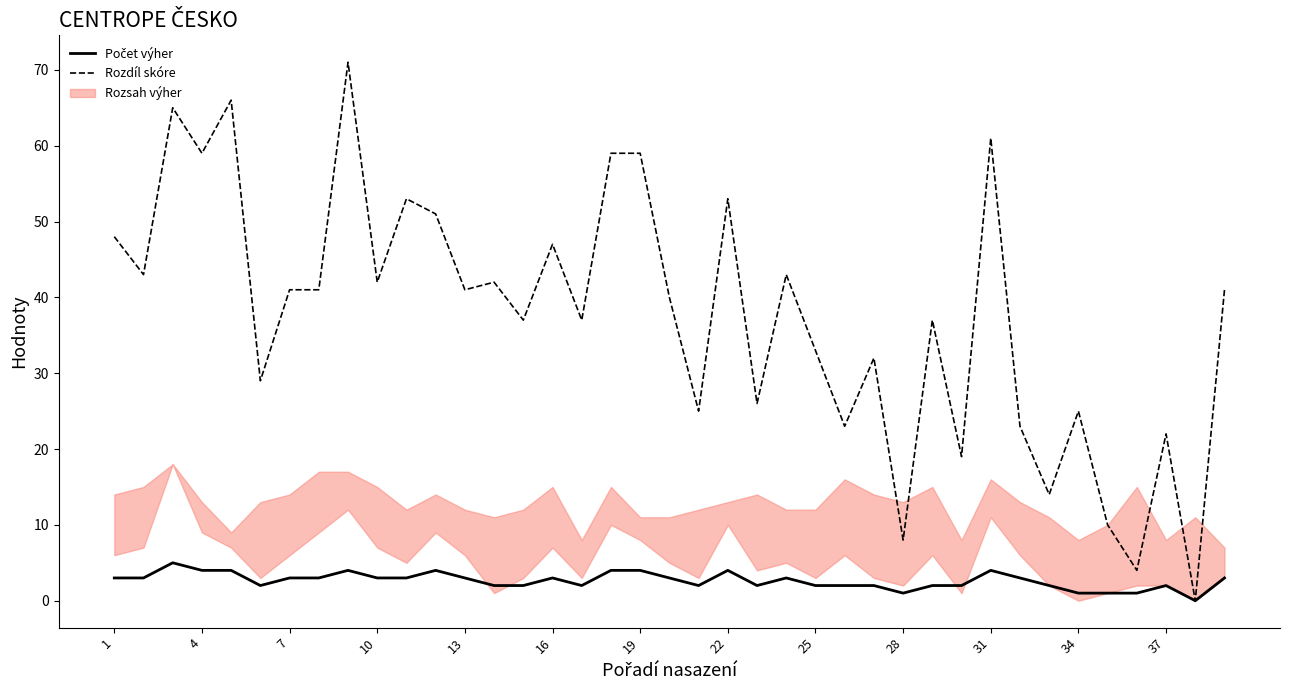

List the series in order of their overall mean, lowest first.

Počet výher, Rozdíl skóre